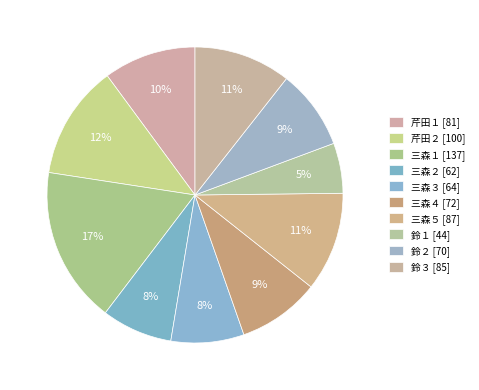

Is there any slice that represents more than half of the pie?

No